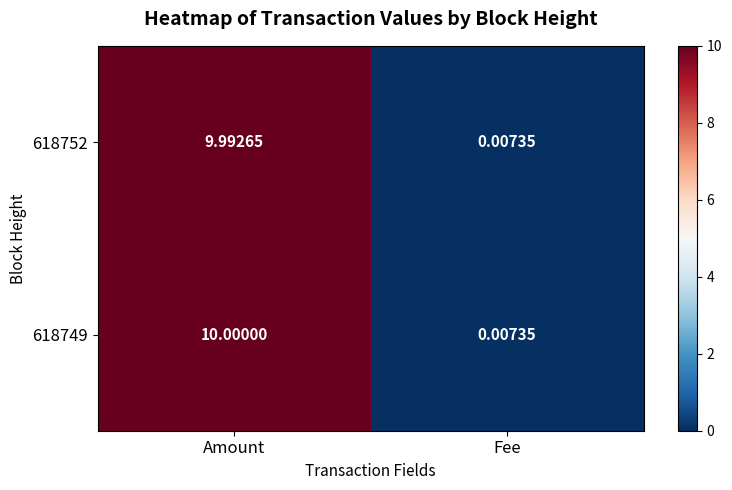

List the labels in order of 618752 value, smallest first.

Fee, Amount